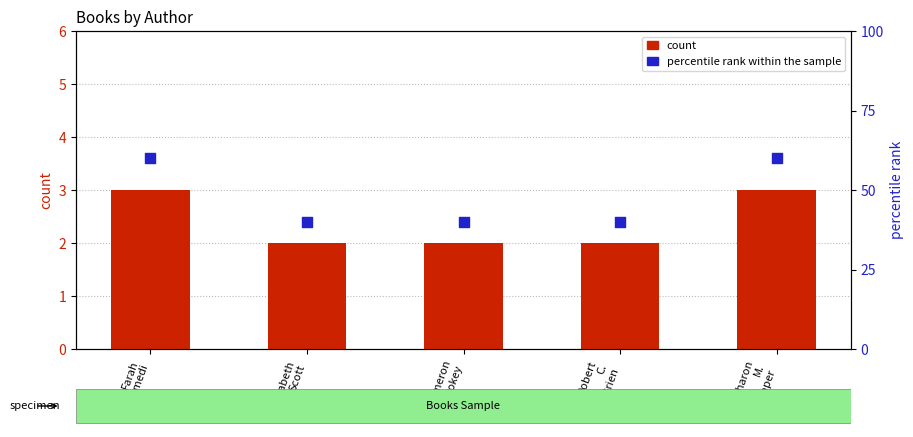

Is the value of percentile rank within the sample at Elizabeth
Scott greater than the value of count at Elizabeth
Scott?

Yes